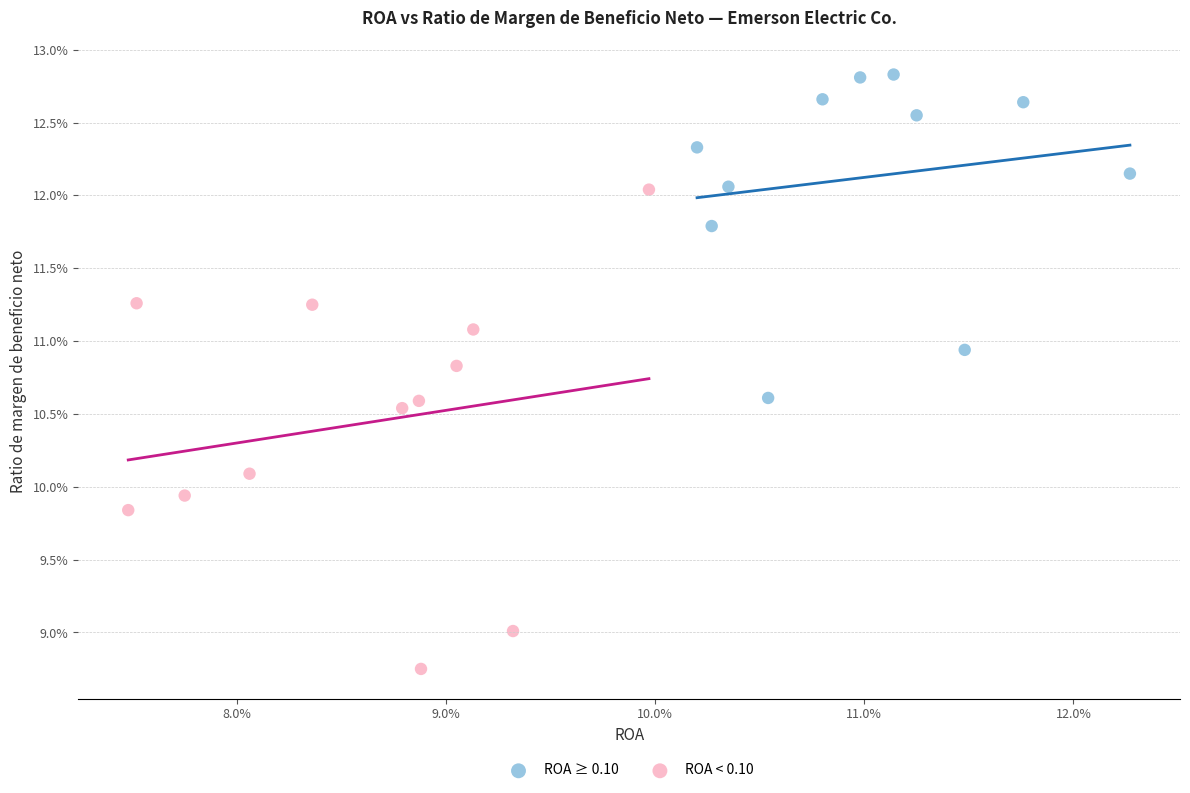

Which series has the largest Y range (max minus min)?

ROA < 0.10